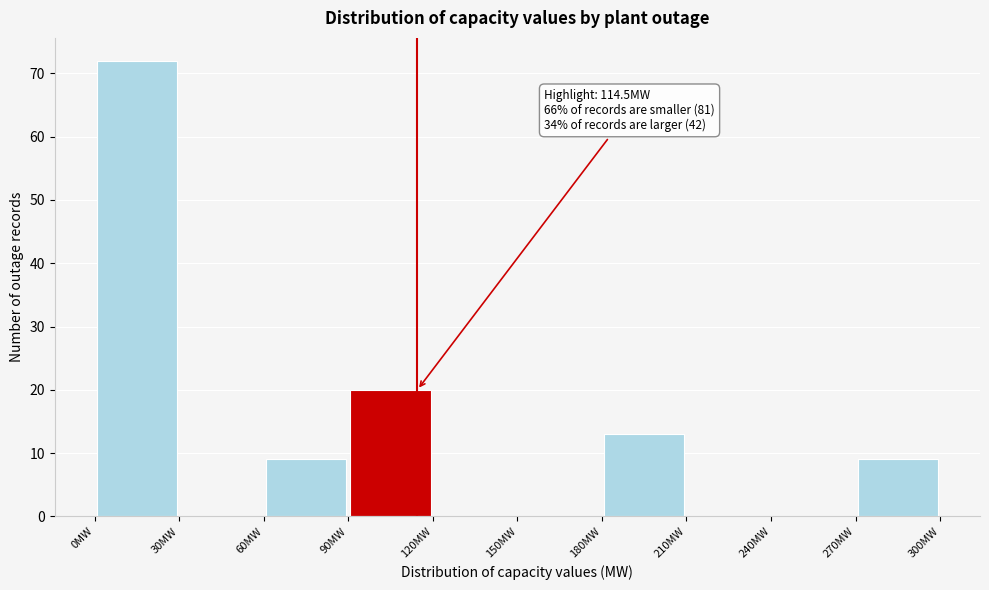

Over which range of the x-axis is the bar tallest?

0 to 30